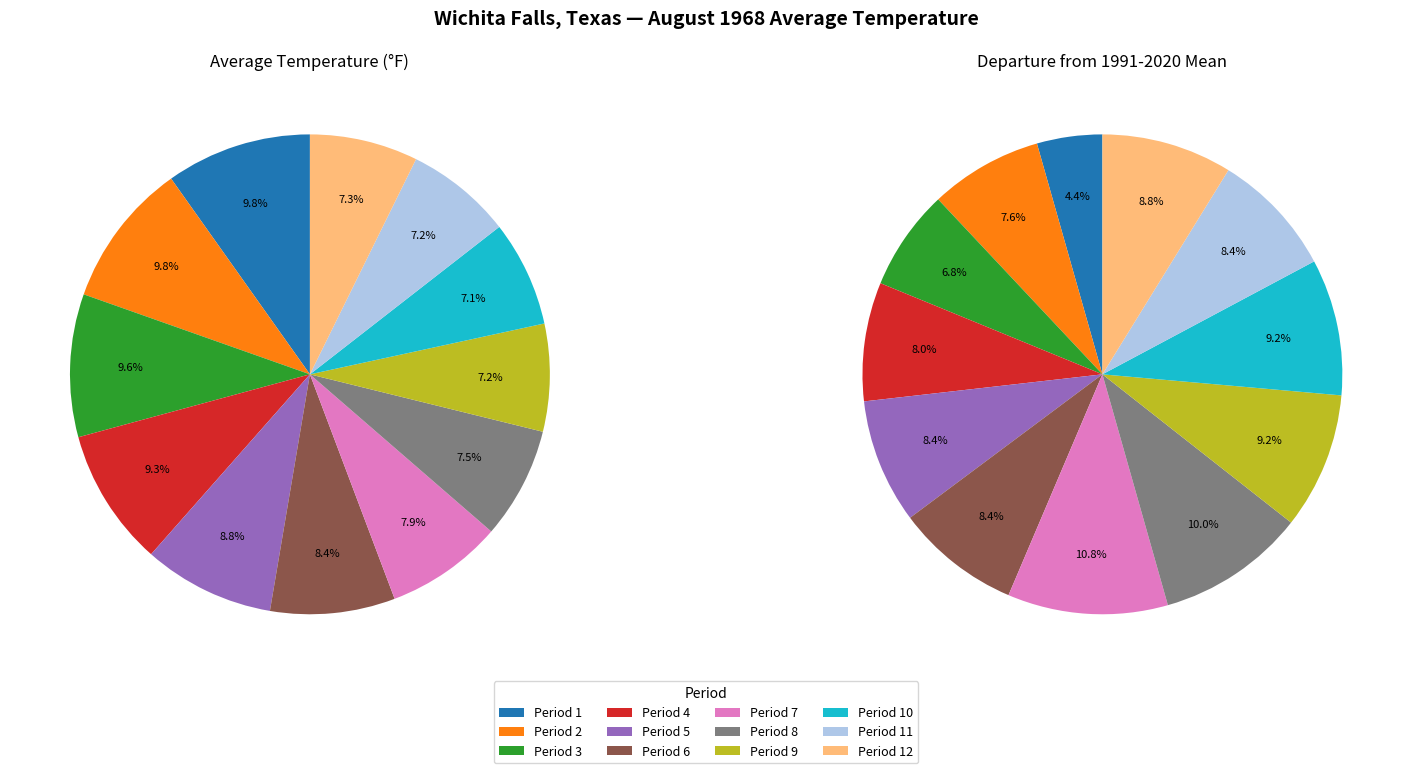

Count the number of slices in the pie.

12